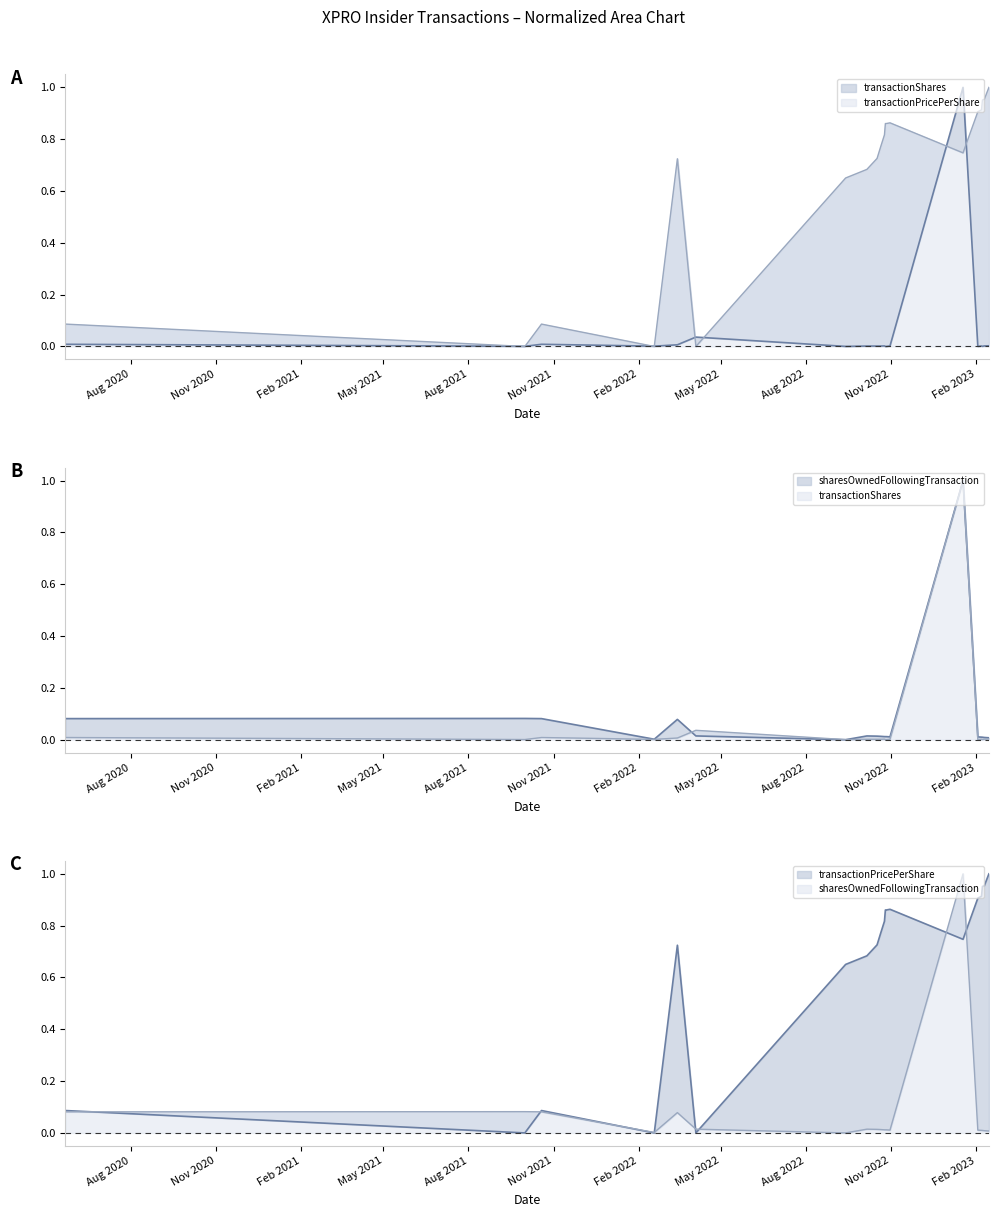

How many values in sharesOwnedFollowingTransaction are above zero?

19